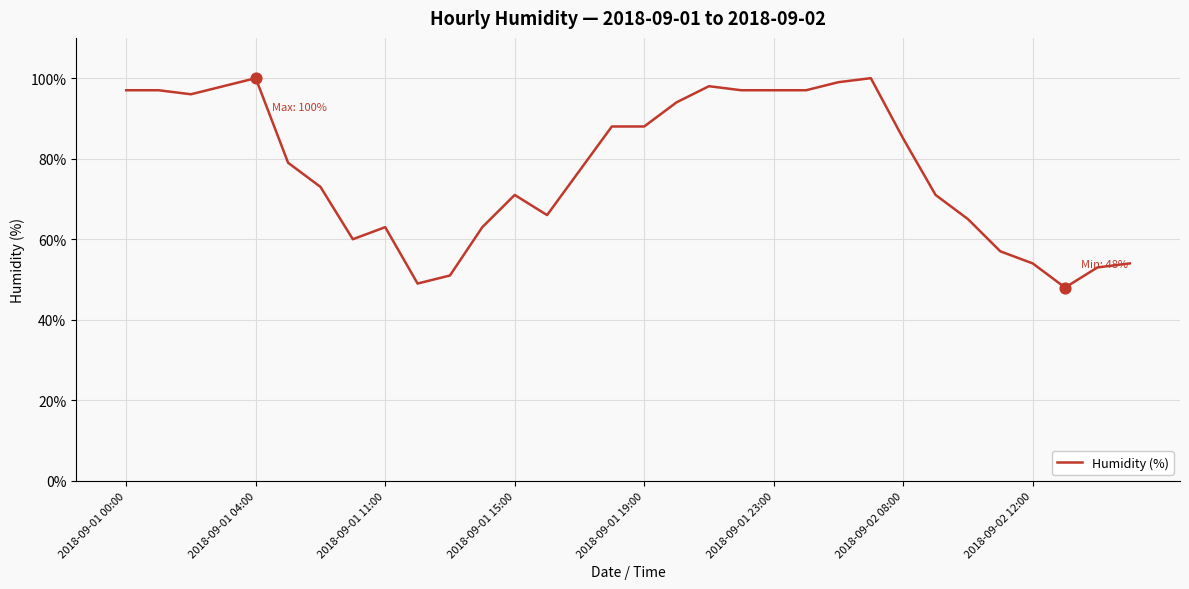

What is the greatest value displayed?

100